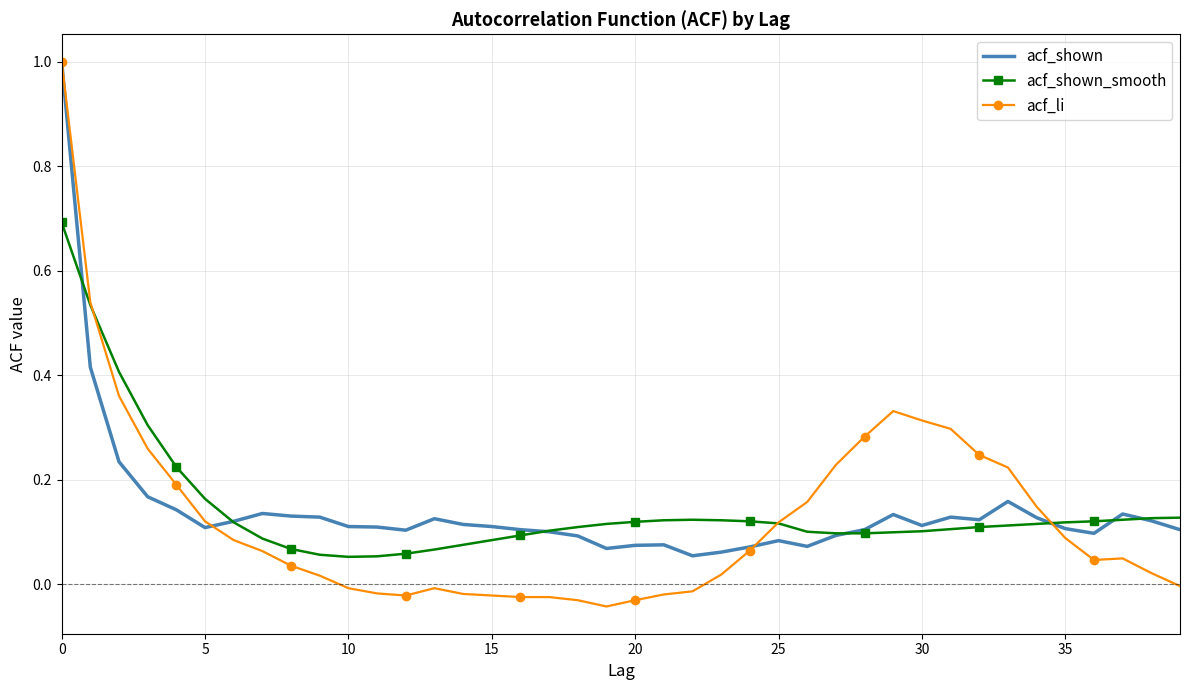

Which series has the widest spread of values?

acf_li